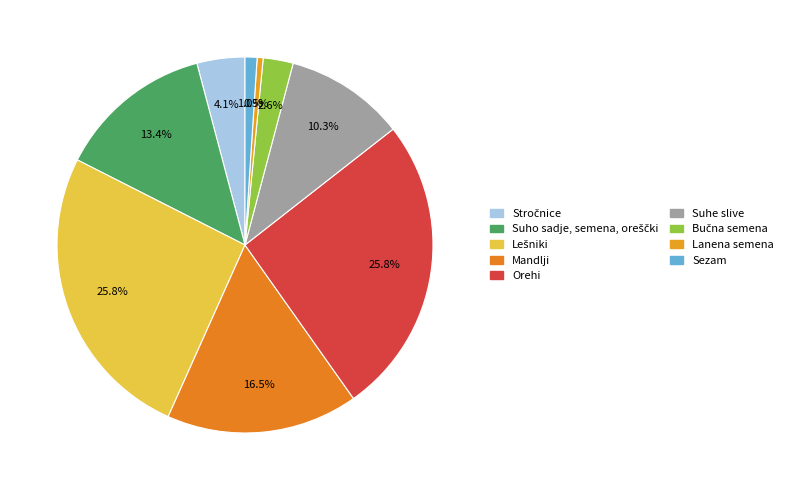

Count the number of slices in the pie.

9